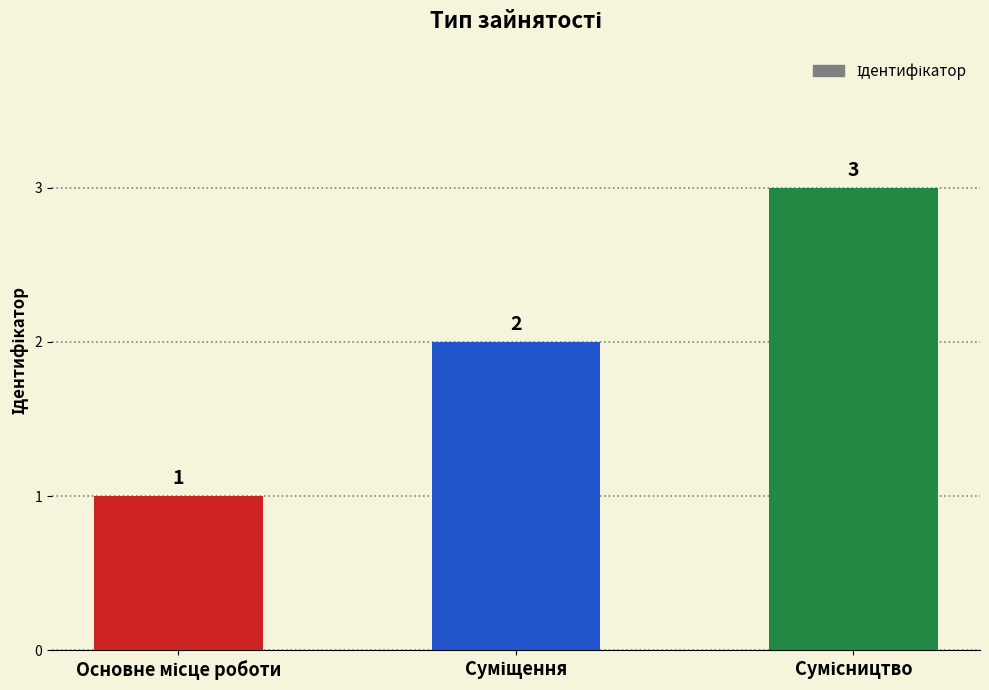

What is the value of the 2nd bar from the left?

2